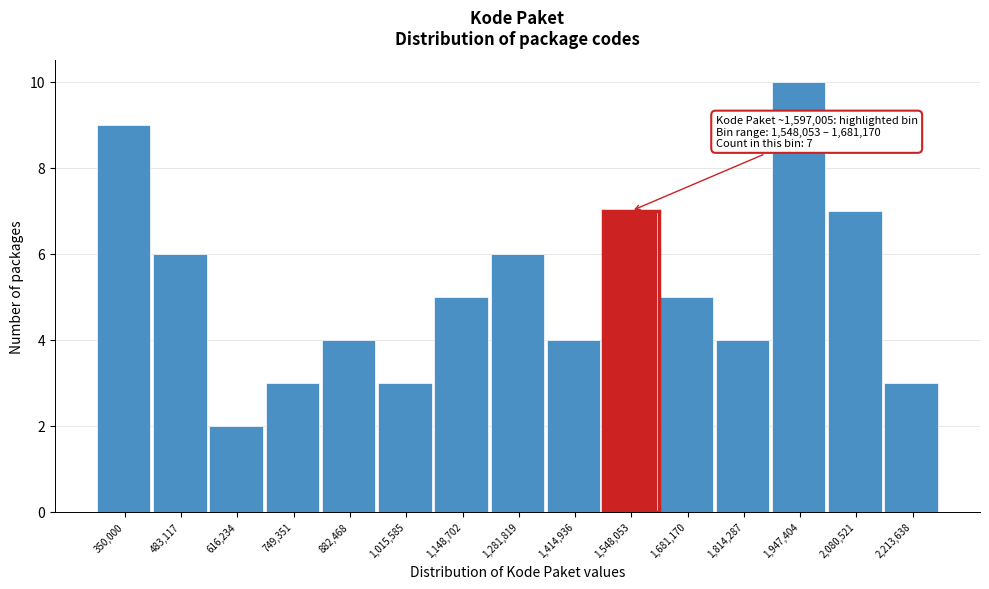

Reading left to right, what are all the values shown in this chart?

350,000=9	483,117=6	616,234=2	749,351=3	882,468=4	1,015,585=3	1,148,702=5	1,281,819=6	1,414,936=4	1,548,053=7	1,681,170=5	1,814,287=4	1,947,404=10	2,080,521=7	2,213,638=3